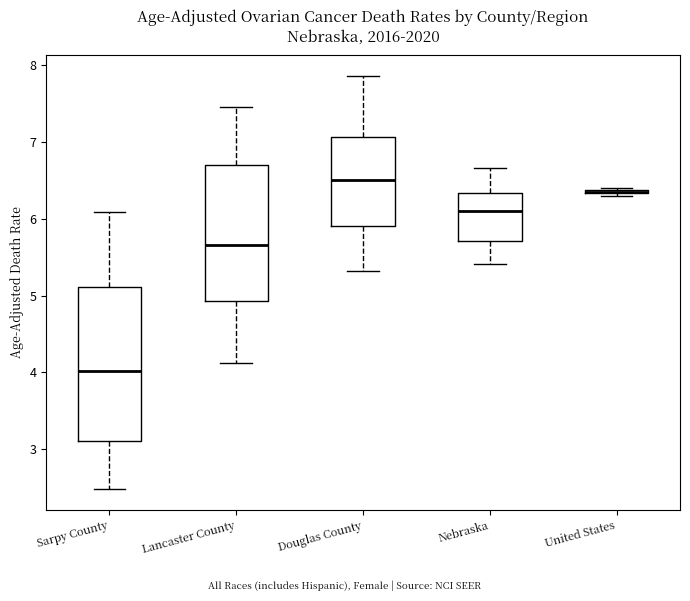

Where does the upper whisker of the box for Lancaster County end on the y-axis? The values are not printed on the chart, so give them approximately, as read against the axis.

7.5